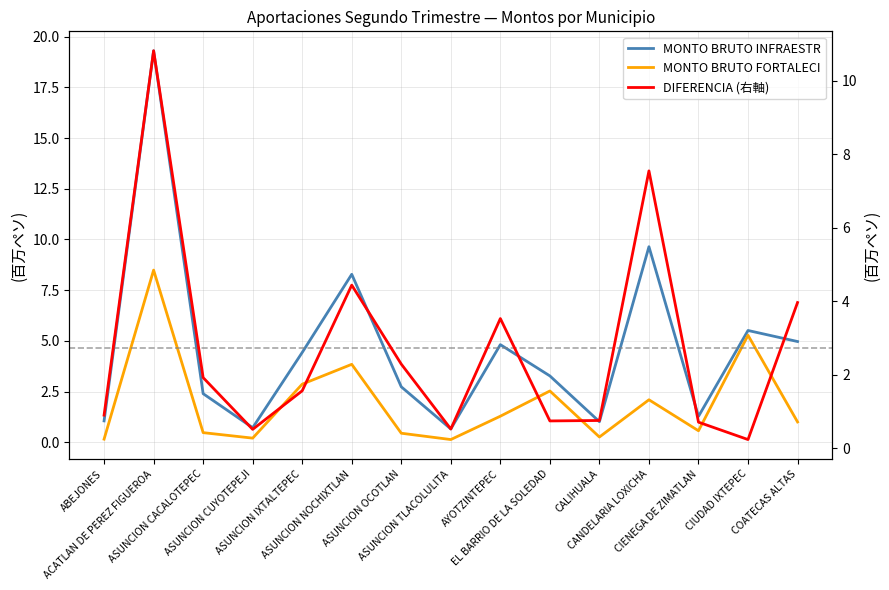

What is the average value of the MONTO BRUTO FORTALECI series?

2.0